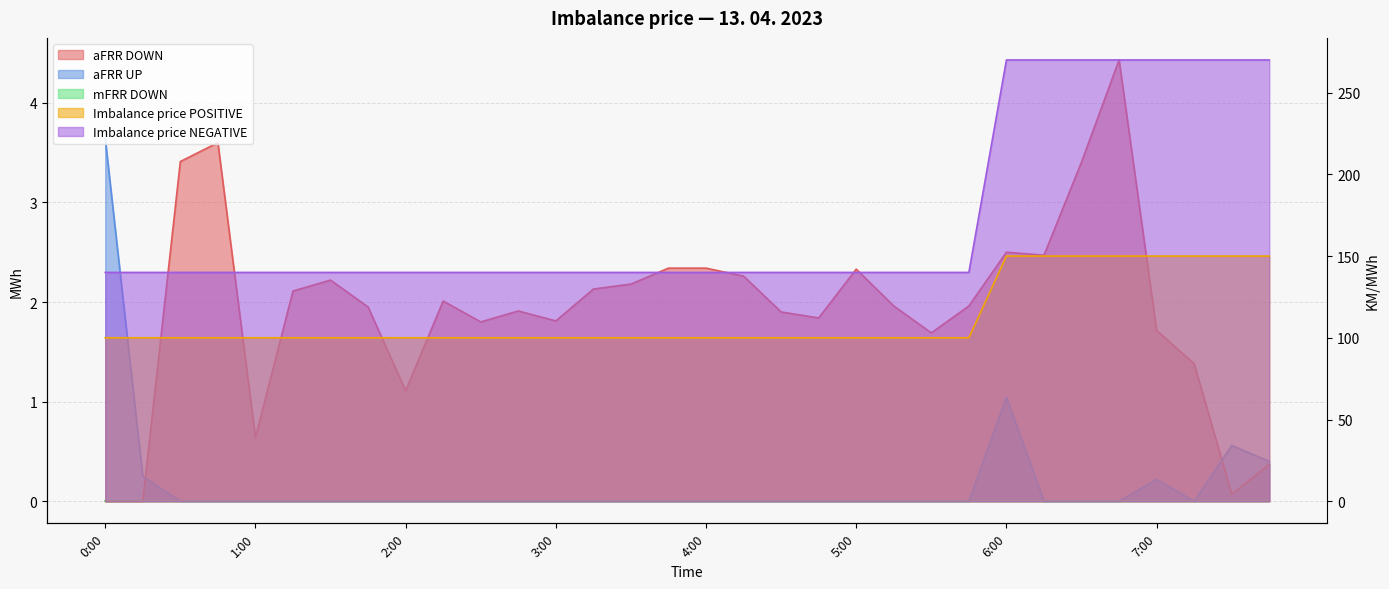

Between 4:45 and 7:00, which is larger?

4:45